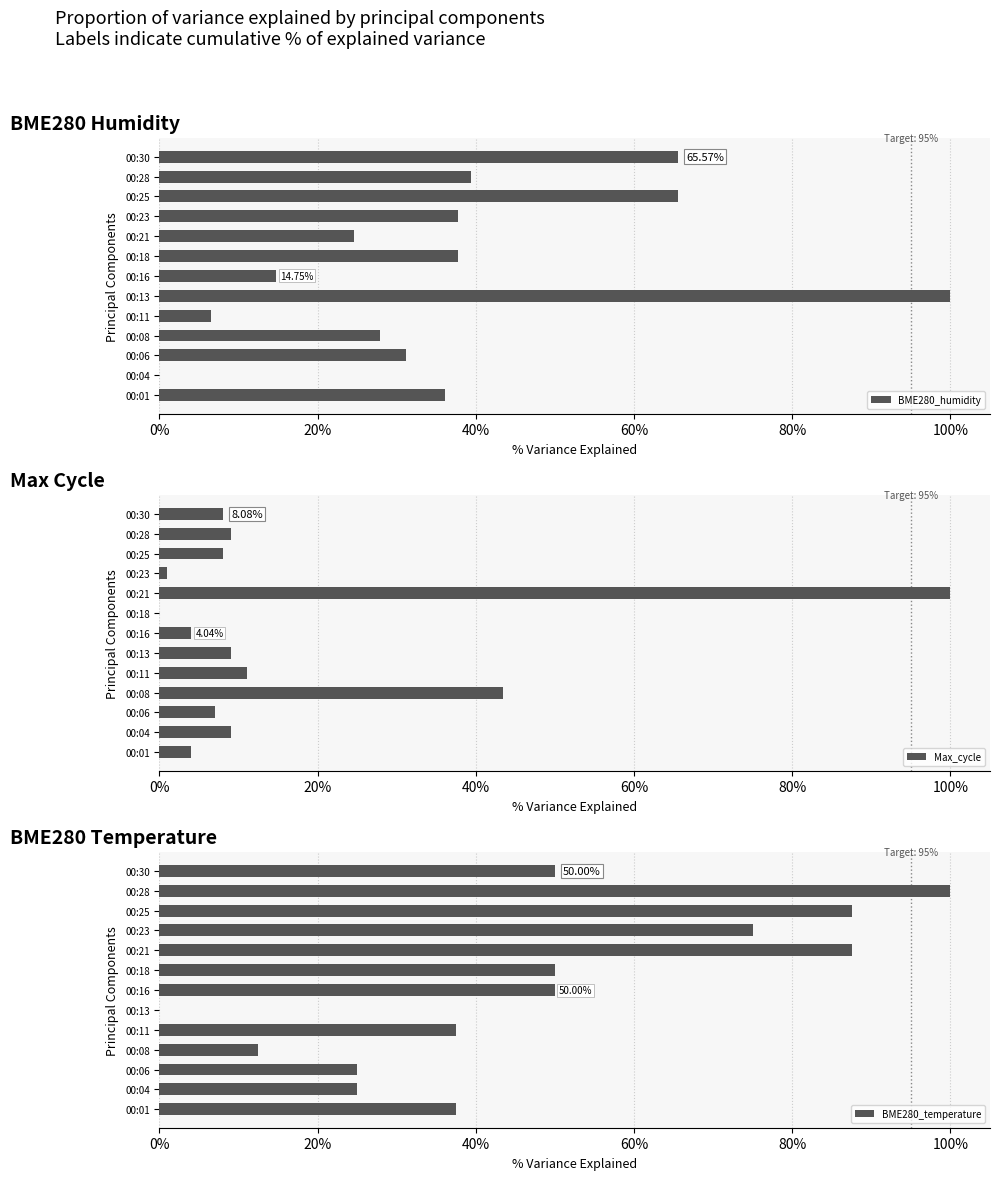

What is the sum of all BME280_humidity values?

486.9